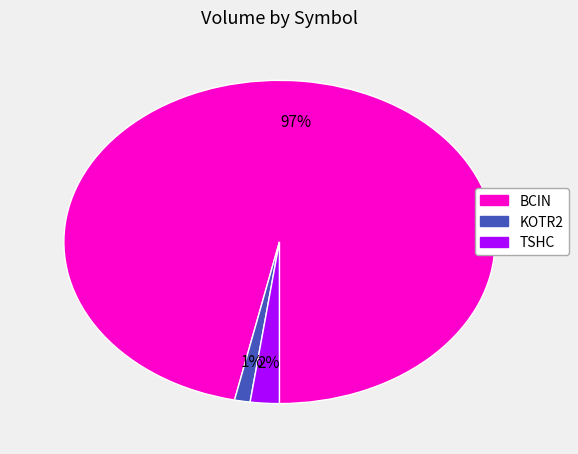

True or false: KOTR2 accounts for 9% of the total.

False